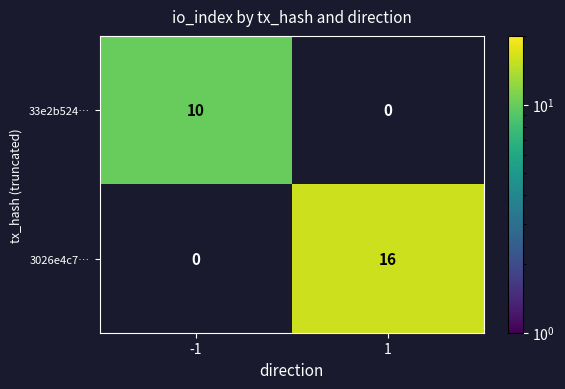

Reading right to left, extract all data points from this chart.

33e2b524…: 1=0	-1=10
3026e4c7…: 1=16	-1=0